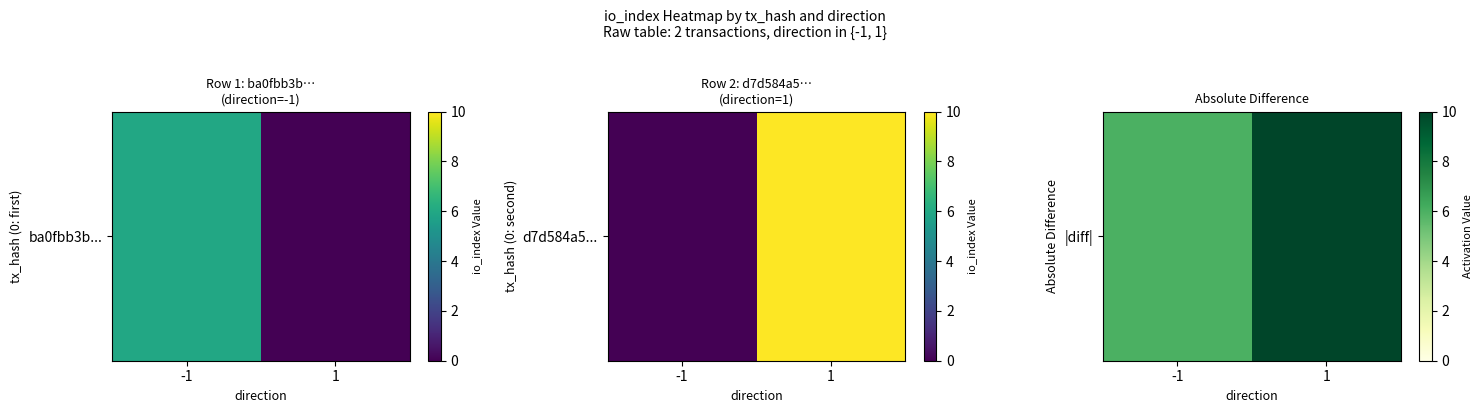

List the labels in order of value, smallest first.

-1, 1